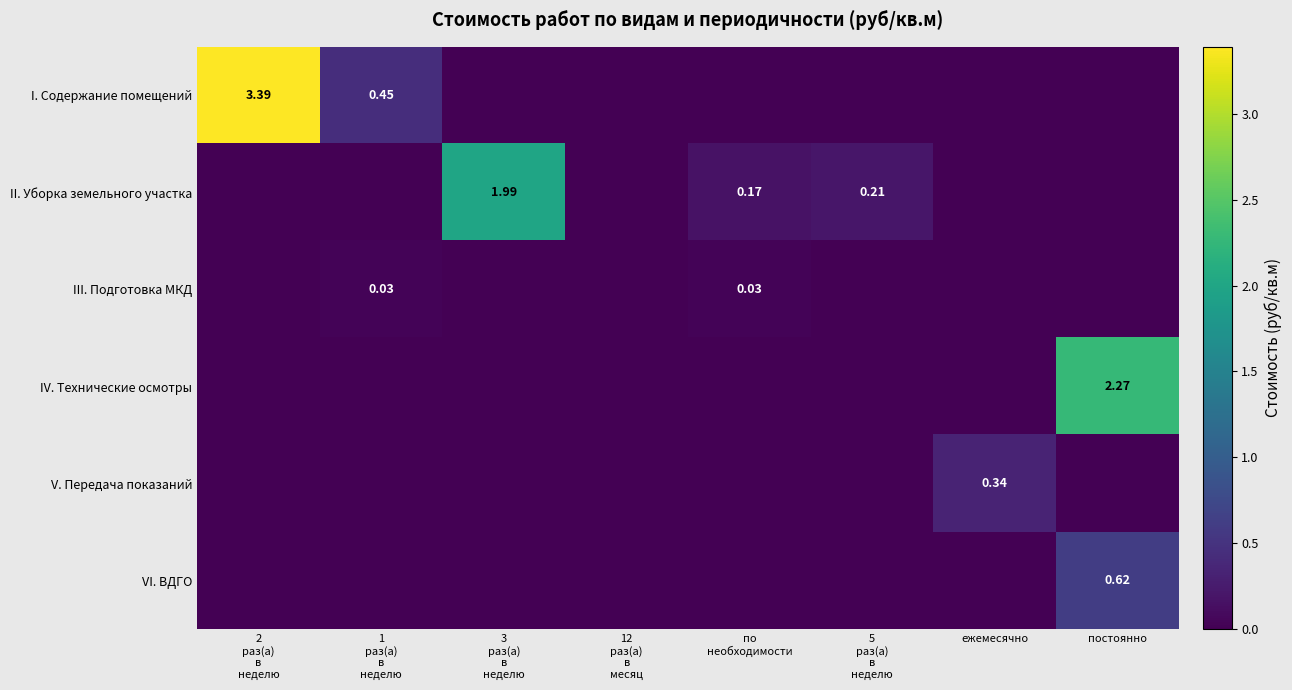

List the labels in order of V. Передача показаний value, largest first.

ежемесячно, 2 раз(а) в неделю, 1 раз(а) в неделю, 3 раз(а) в неделю, 12 раз(а) в месяц, по необходимости, 5 раз(а) в неделю, постоянно